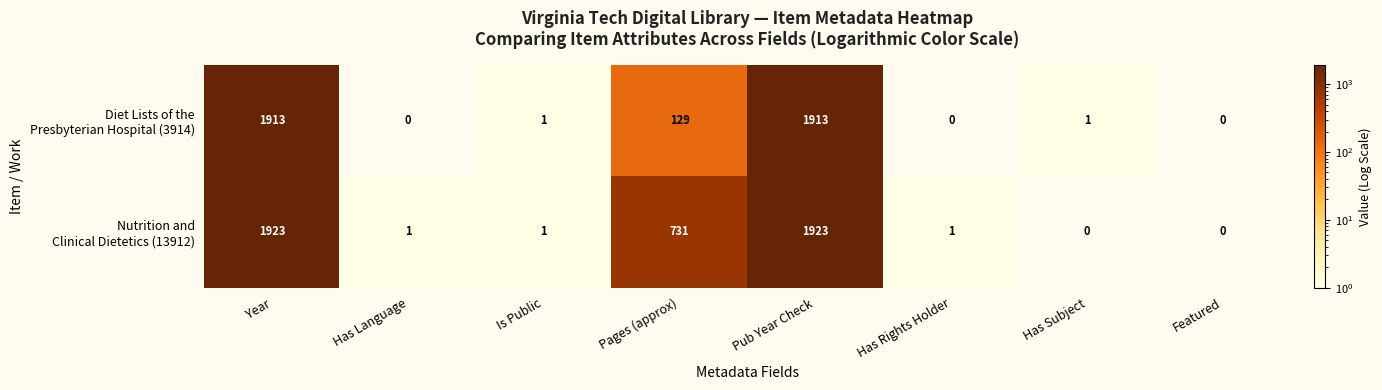

At how many categories does at least one series exceed 129?

3